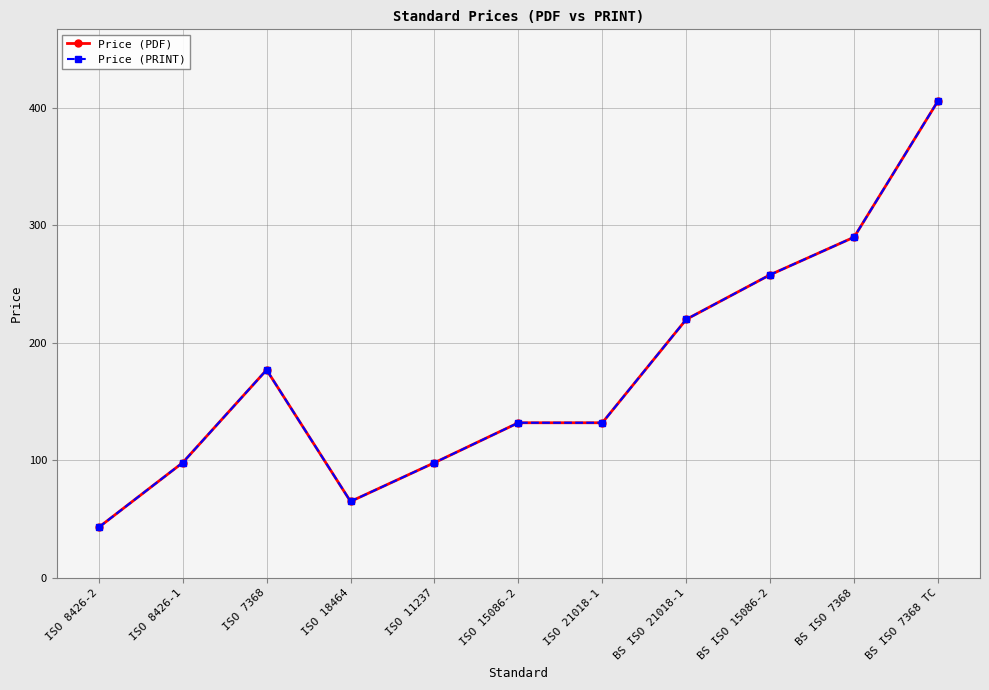

What is the maximum value for Price (PRINT)?

406